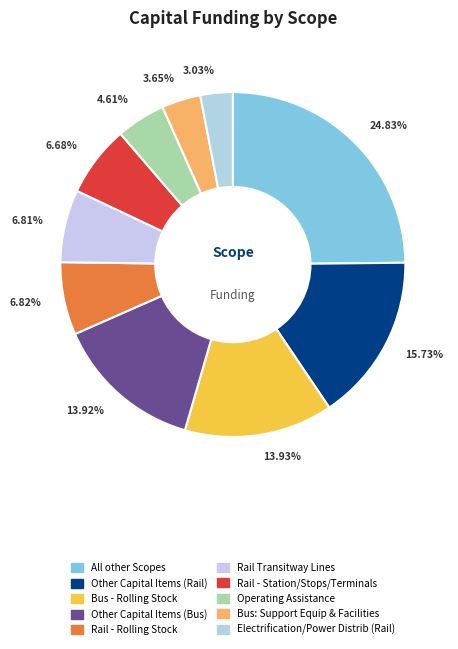

How many slices are in this pie chart?

10